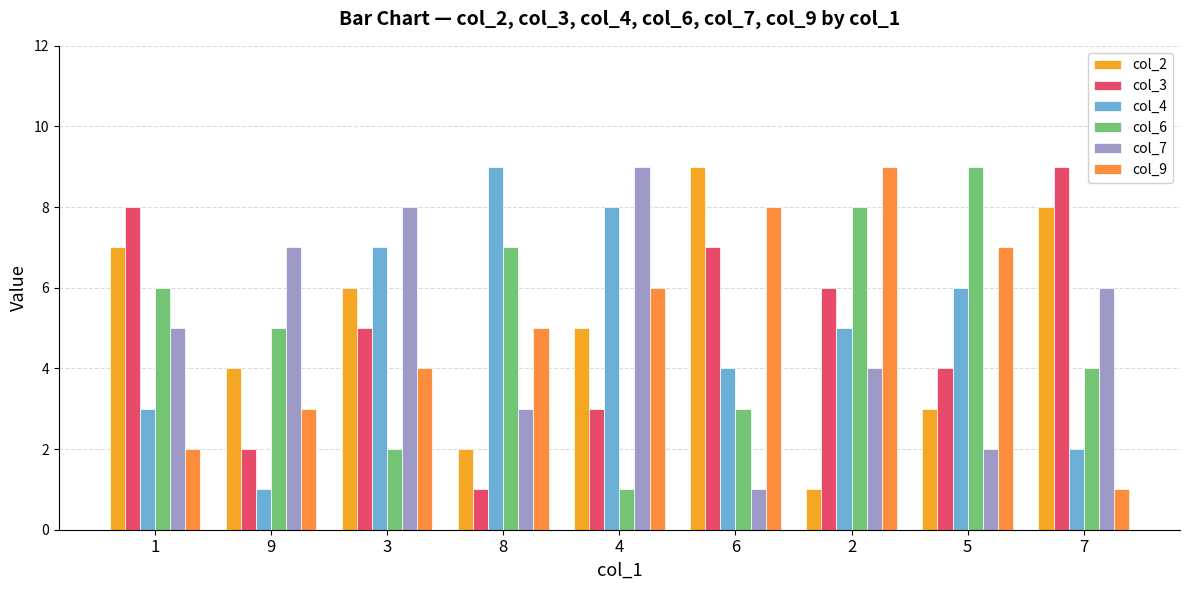

At 7, list the series in order from smallest to largest.

col_9, col_4, col_6, col_7, col_2, col_3